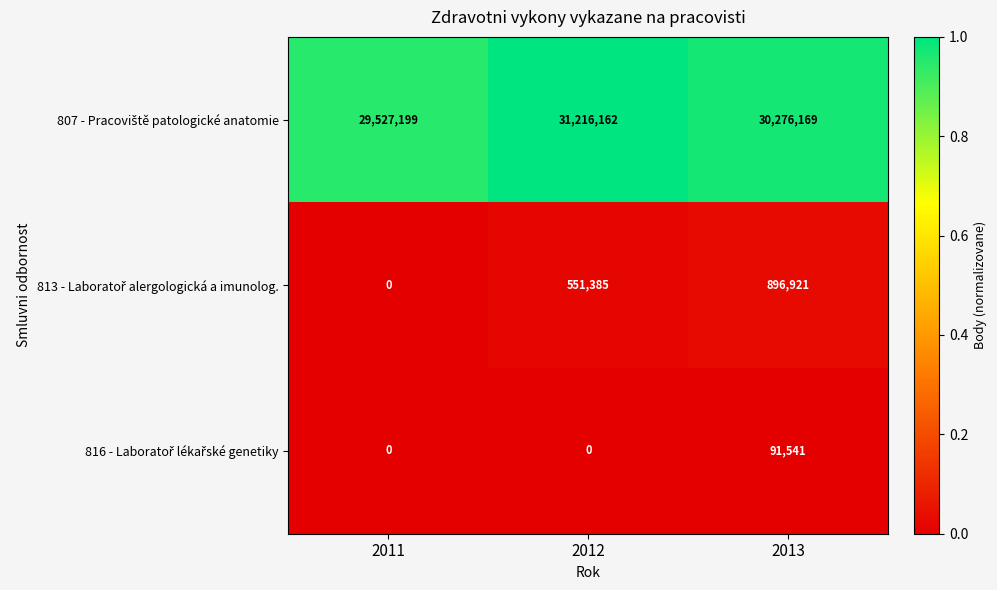

How many series are shown in this chart?

3